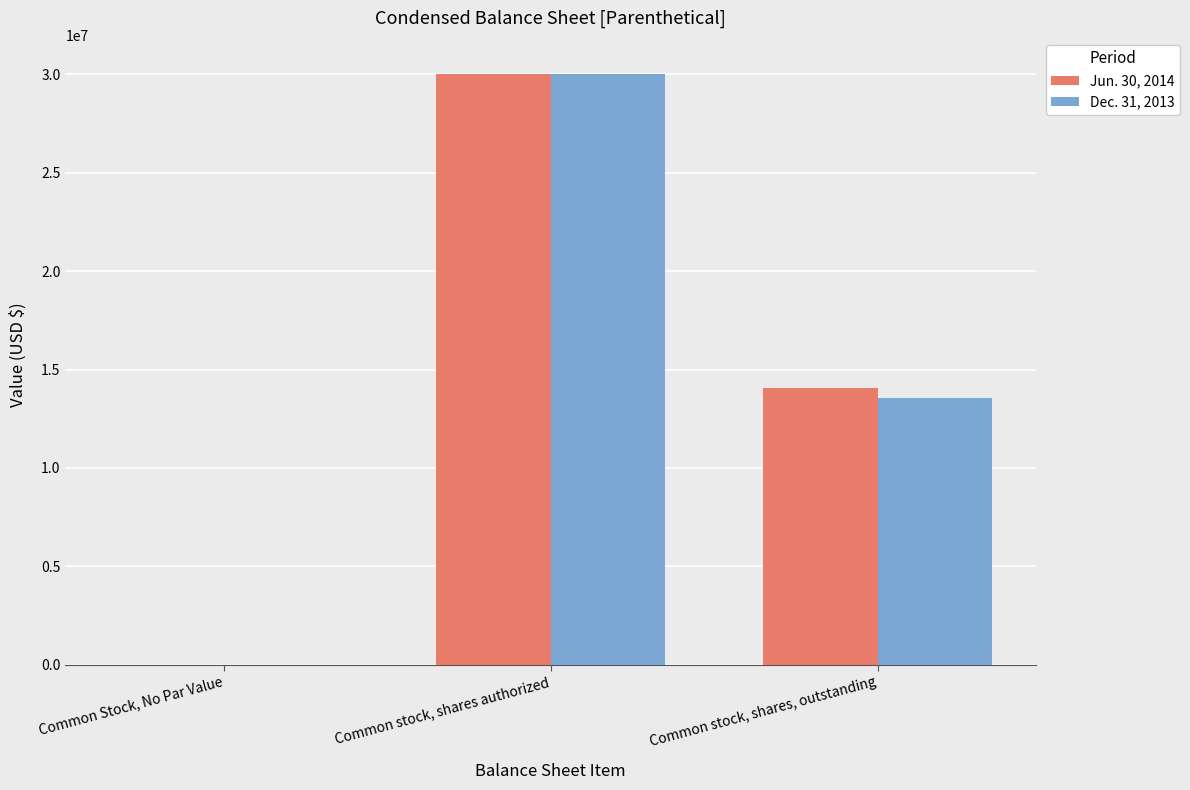

How many series are shown in this chart?

2